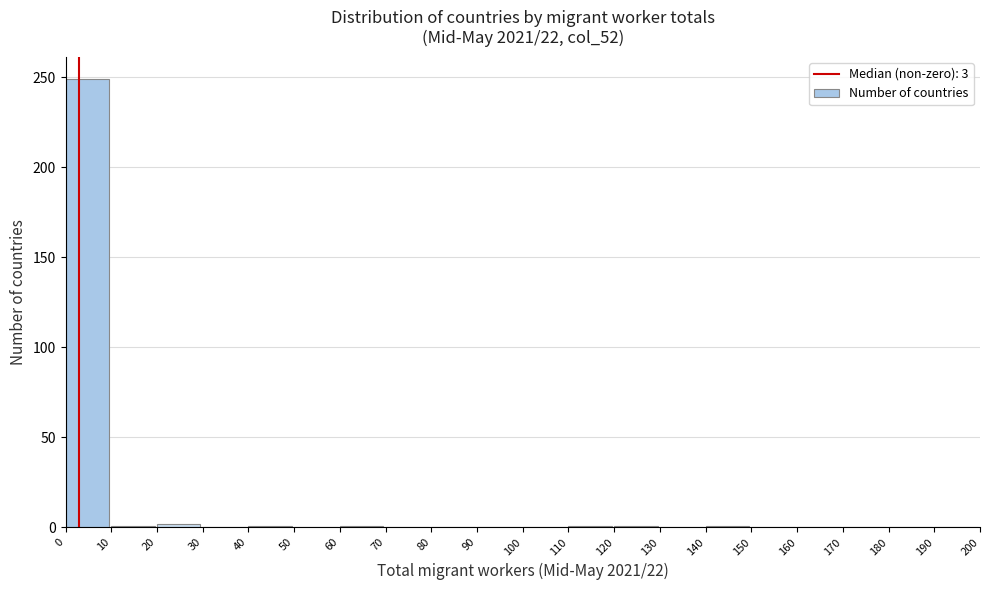

Reading left to right, transcribe this chart: for each bar, give the range it covers on the x-axis and its height. The values are not printed on the chart, so give them approximately, as read against the axis.

0 to 10: 250
10 to 20: under 5
20 to 30: under 5
30 to 40: 0
40 to 50: under 5
50 to 60: 0
60 to 70: under 5
70 to 80: 0
80 to 90: 0
90 to 100: 0
100 to 110: 0
110 to 120: under 5
120 to 130: under 5
130 to 140: 0
140 to 150: under 5
150 to 160: 0
160 to 170: 0
170 to 180: 0
180 to 190: 0
190 to 200: 0